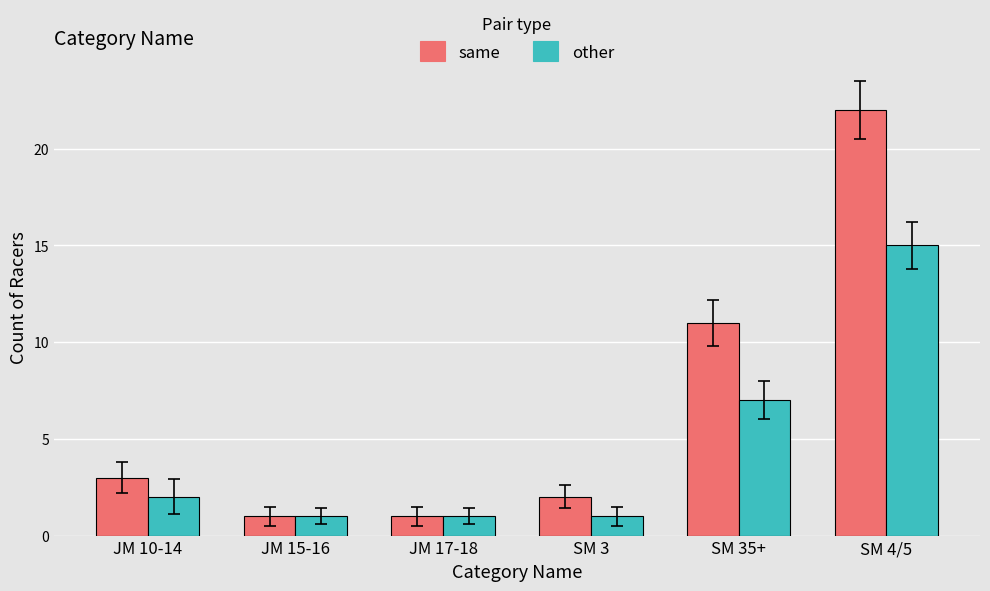

The value of other at SM 3 is 2. True or false?

False